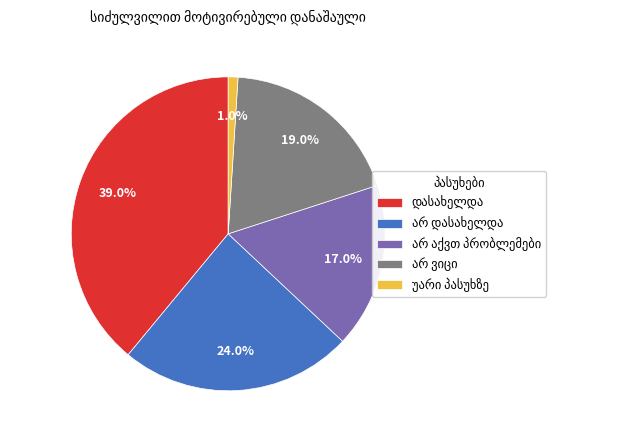

Is there any slice that represents more than half of the pie?

No